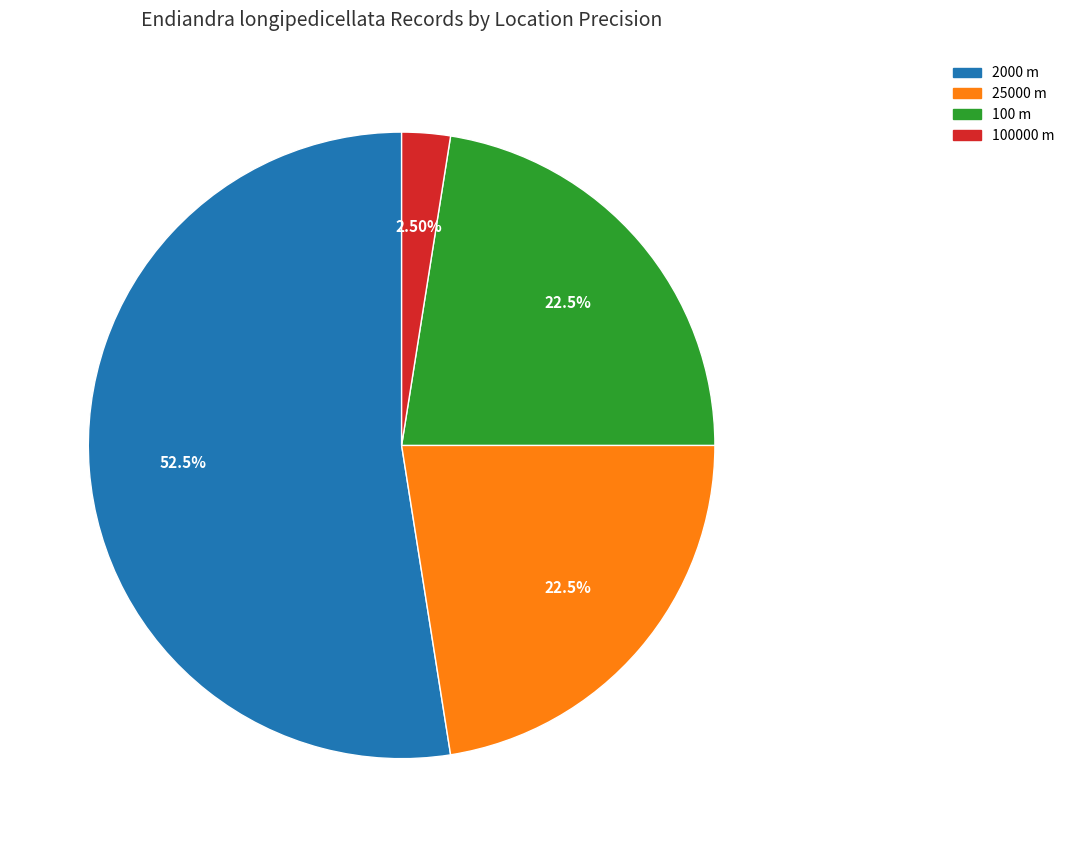

Is the sum of 100000 m and 25000 m greater than half?

No